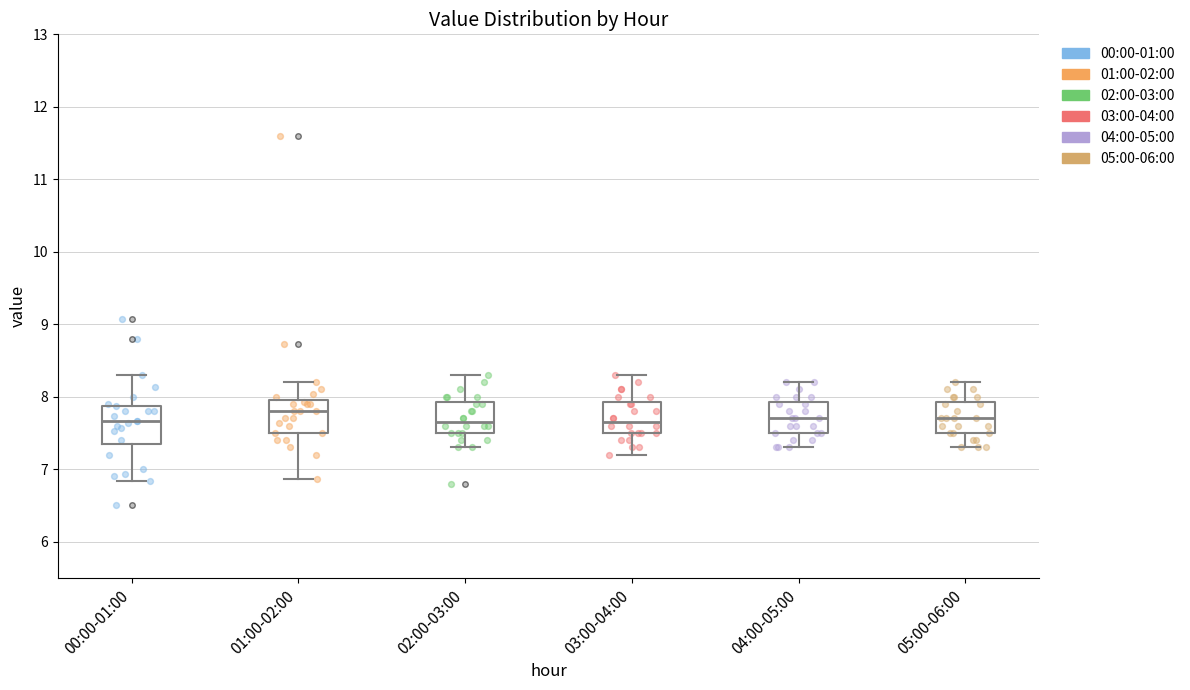

Reading left to right, transcribe this box plot: for each box, give where its median line is, the range the box spans, and where its two whiskers end, as read against the y-axis. The values are not printed on the chart, so give them approximately, as read against the axis.

00:00-01:00: median 7.7, box 7.4 to 7.9, whiskers 6.8 to 8.3
01:00-02:00: median 7.8, box 7.5 to 7.9, whiskers 6.9 to 8.2
02:00-03:00: median 7.7, box 7.5 to 7.9, whiskers 7.3 to 8.3
03:00-04:00: median 7.7, box 7.5 to 7.9, whiskers 7.2 to 8.3
04:00-05:00: median 7.7, box 7.5 to 7.9, whiskers 7.3 to 8.2
05:00-06:00: median 7.7, box 7.5 to 7.9, whiskers 7.3 to 8.2